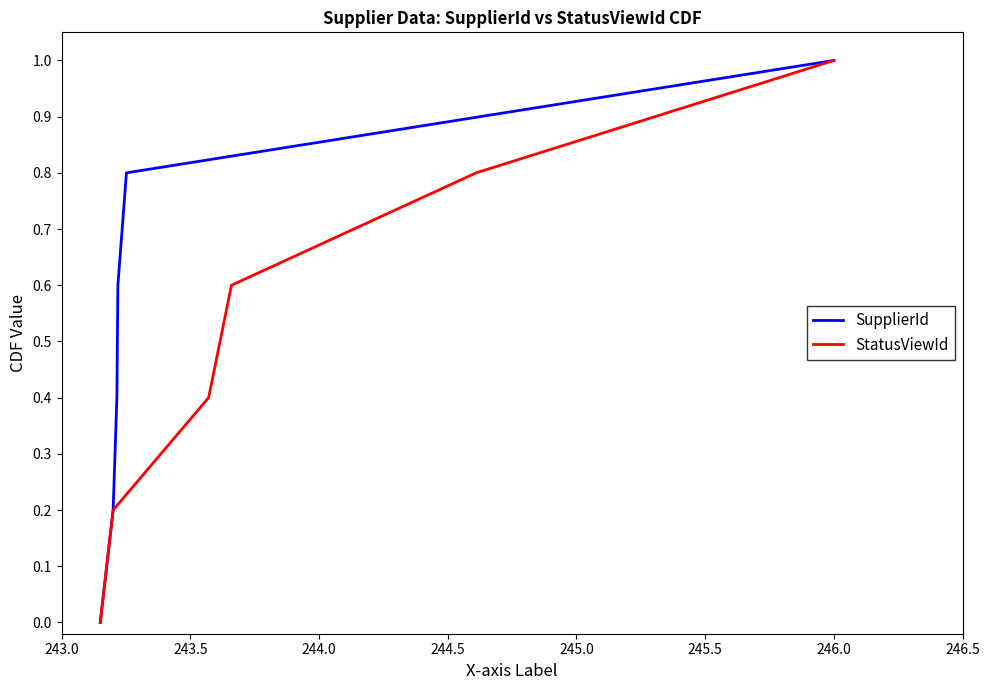

True or false: StatusViewId and SupplierId intersect in this chart.

False